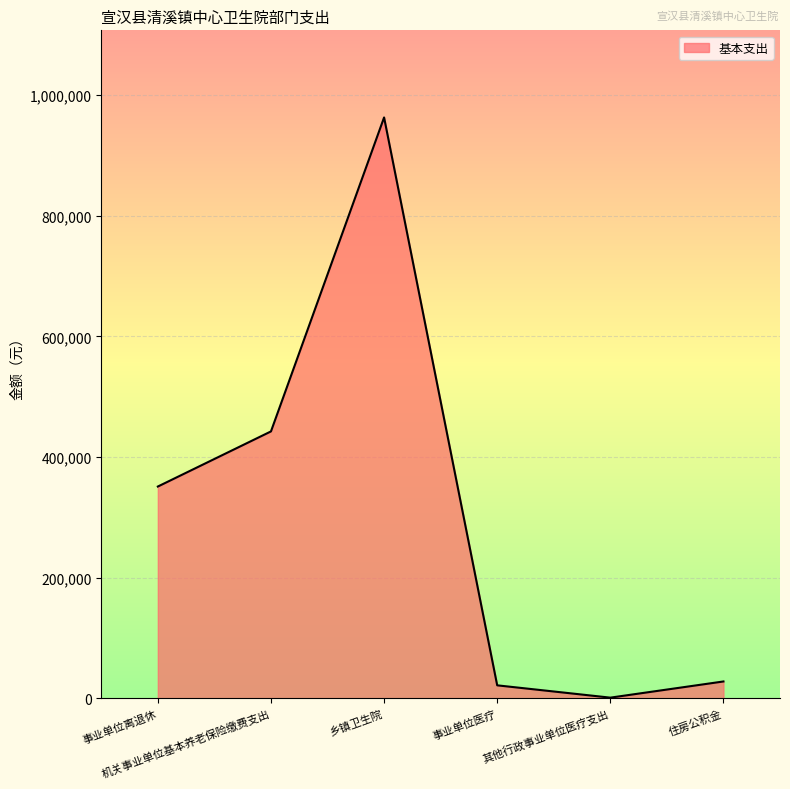

What is the difference between the second highest and minimum values?

441413